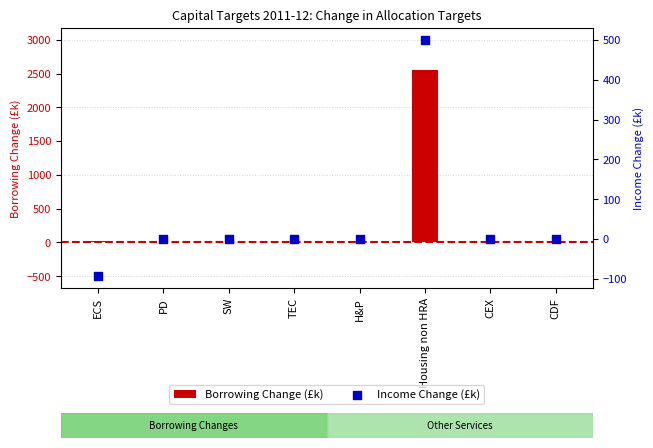

Which series has the widest spread of Y values?

Borrowing Change (£k)